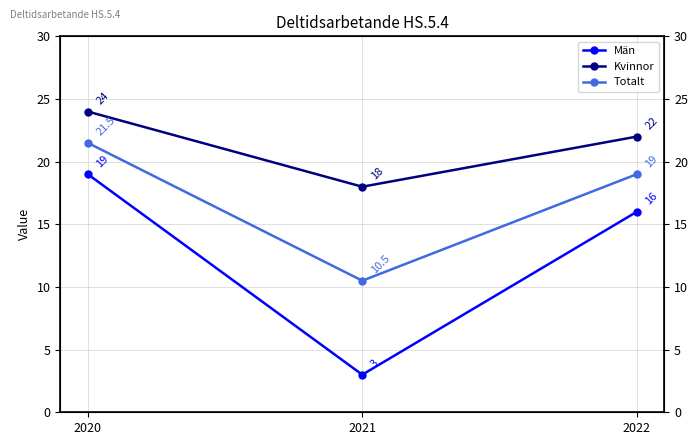

Reading left to right, extract all data points from this chart.

Män: 2020=19.0	2021=3.0	2022=16.0
Kvinnor: 2020=24.0	2021=18.0	2022=22.0
Totalt: 2020=21.5	2021=10.5	2022=19.0